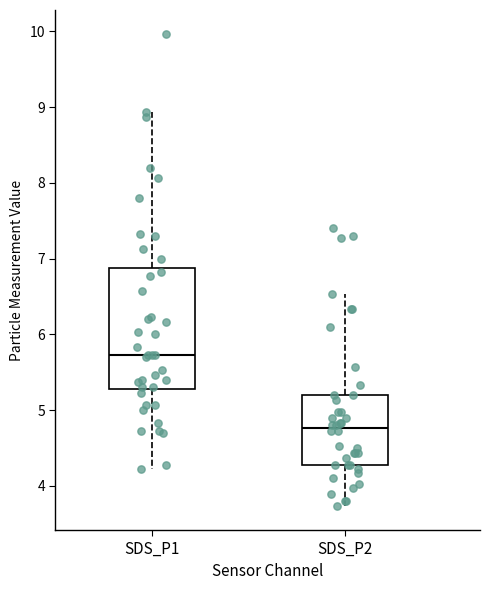

Reading left to right, read every box against the y-axis: the position of its median line, the range the box covers, and the ends of its whiskers. The values are not printed on the chart, so give them approximately, as read against the axis.

SDS_P1: median 5.7, box 5.3 to 6.9, whiskers 4.2 to 8.9
SDS_P2: median 4.8, box 4.3 to 5.2, whiskers 3.7 to 6.5